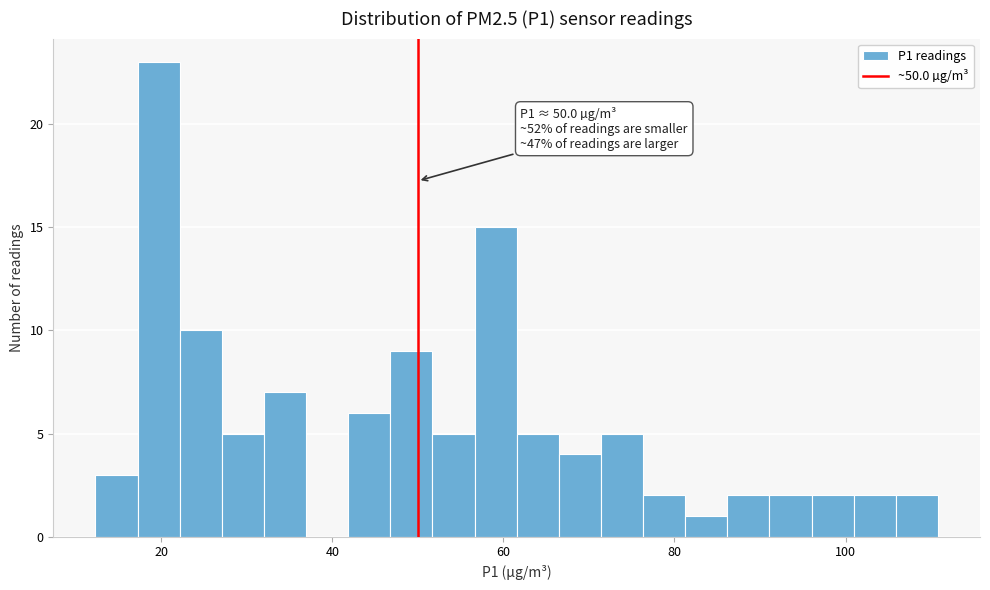

Around what value on the x-axis is the tallest bar? Give the approximate position of its centre, as read against the axis.

20